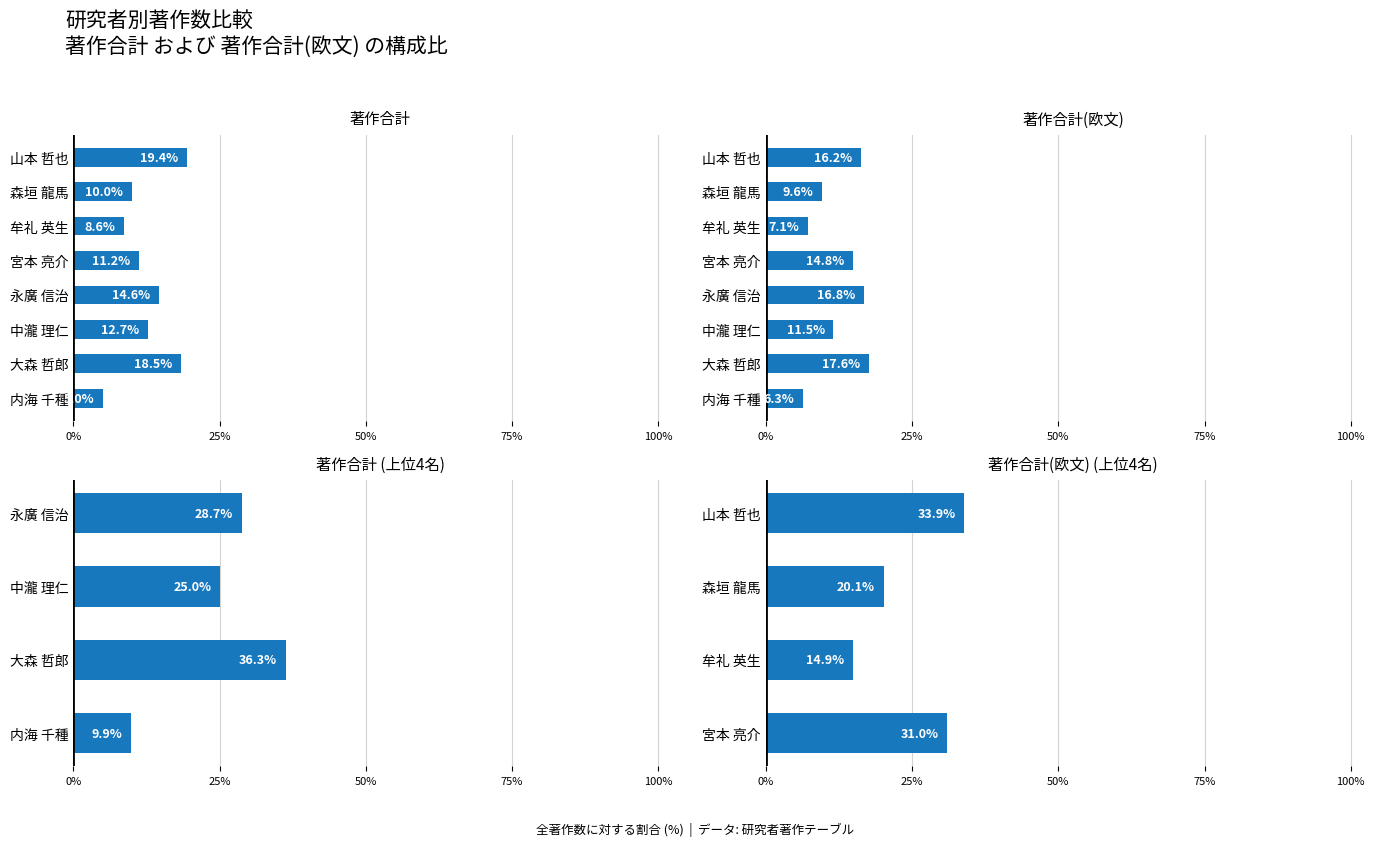

Which category has the highest value in the 著作合計(欧文) series?

大森 哲郎